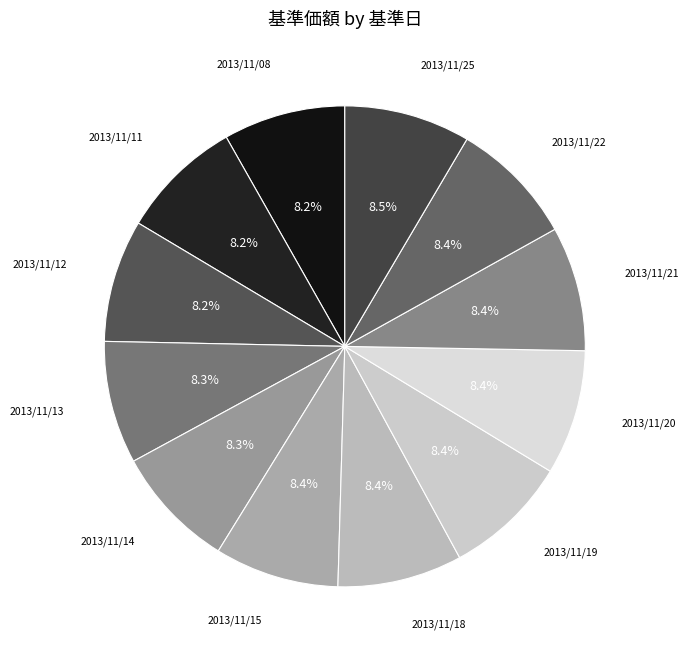

Is there any slice that represents more than half of the pie?

No